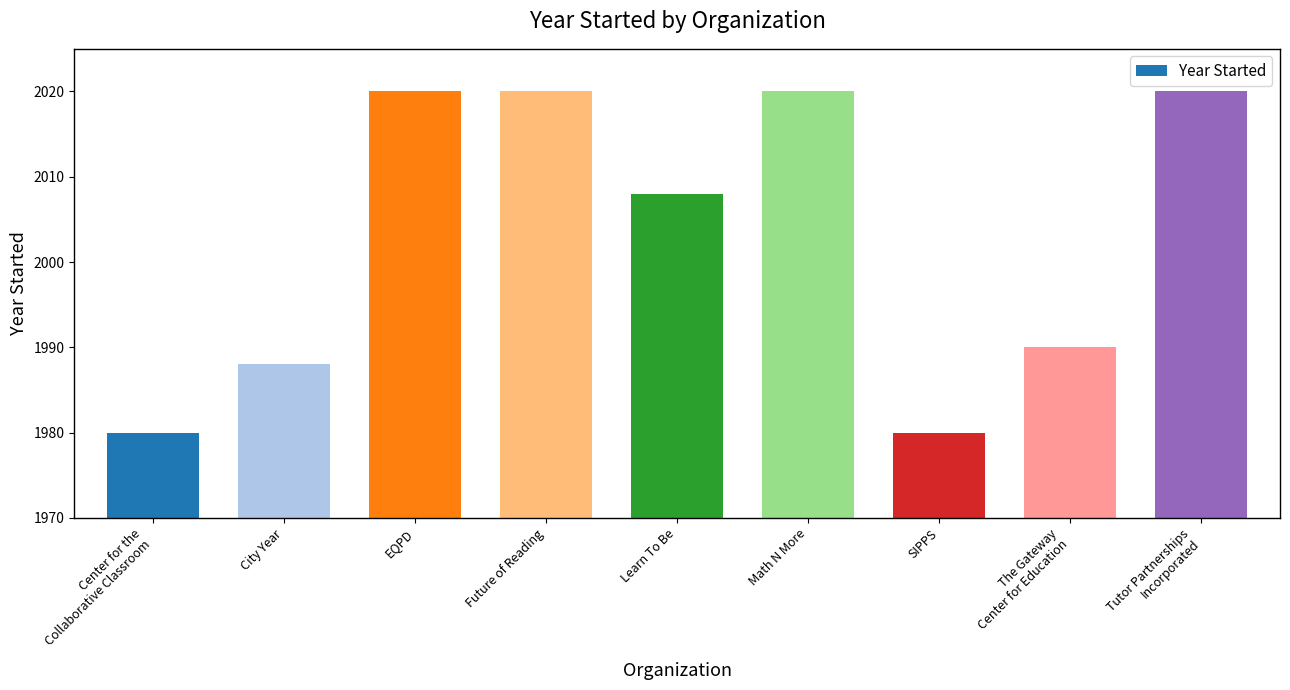

Reading left to right, extract all data points from this chart.

1980	1988	2020	2020	2008	2020	1980	1990	2020